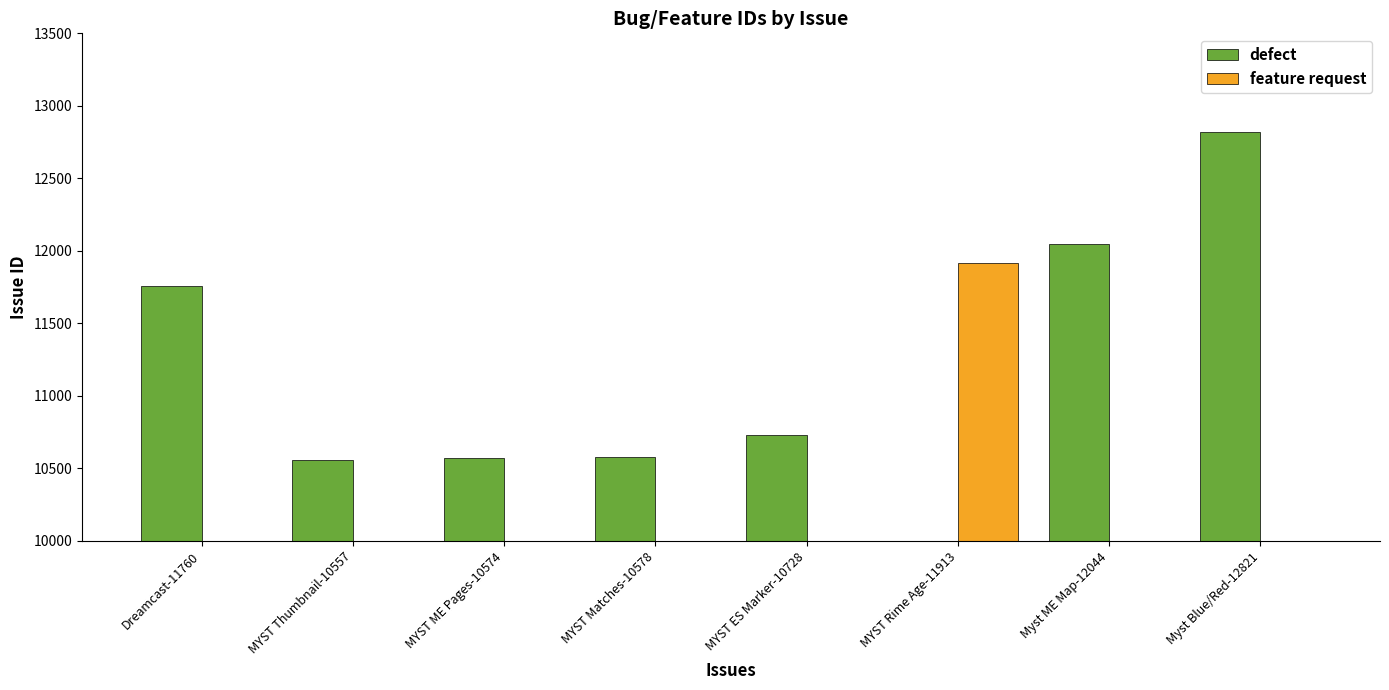

Reading left to right, what are all the values shown in this chart?

defect: Dreamcast-11760=11760	MYST Thumbnail-10557=10557	MYST ME Pages-10574=10574	MYST Matches-10578=10578	MYST ES Marker-10728=10728	MYST Rime Age-11913=0	Myst ME Map-12044=12044	Myst Blue/Red-12821=12821
feature request: Dreamcast-11760=0	MYST Thumbnail-10557=0	MYST ME Pages-10574=0	MYST Matches-10578=0	MYST ES Marker-10728=0	MYST Rime Age-11913=11913	Myst ME Map-12044=0	Myst Blue/Red-12821=0